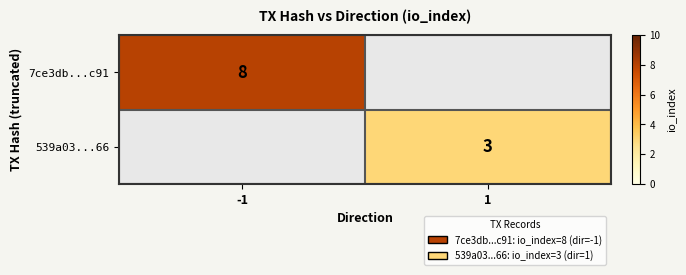

Is it true that 7ce3db...c91 equals 11 at -1?

False